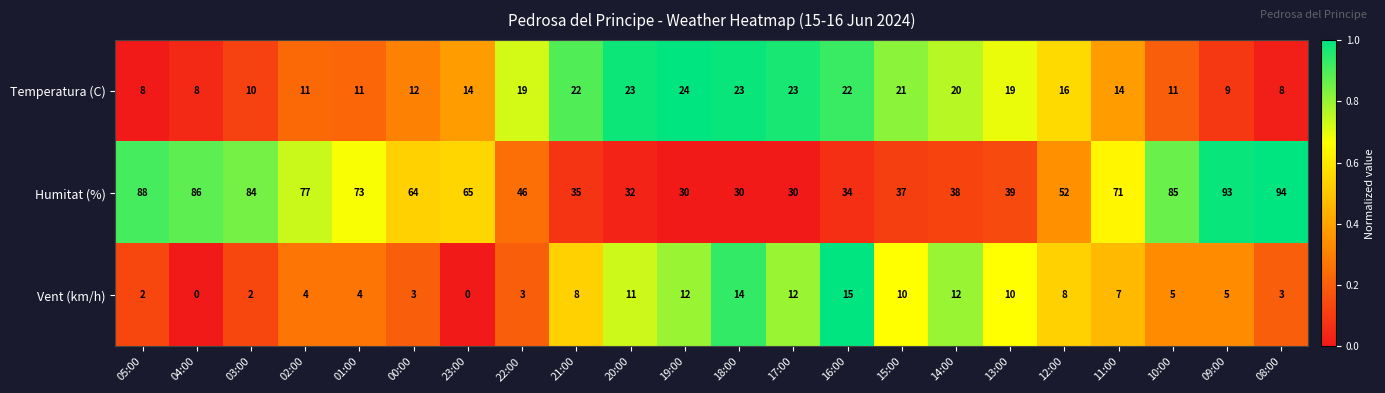

Between 03:00 and 18:00, which series saw the biggest shift?

Humitat (%)